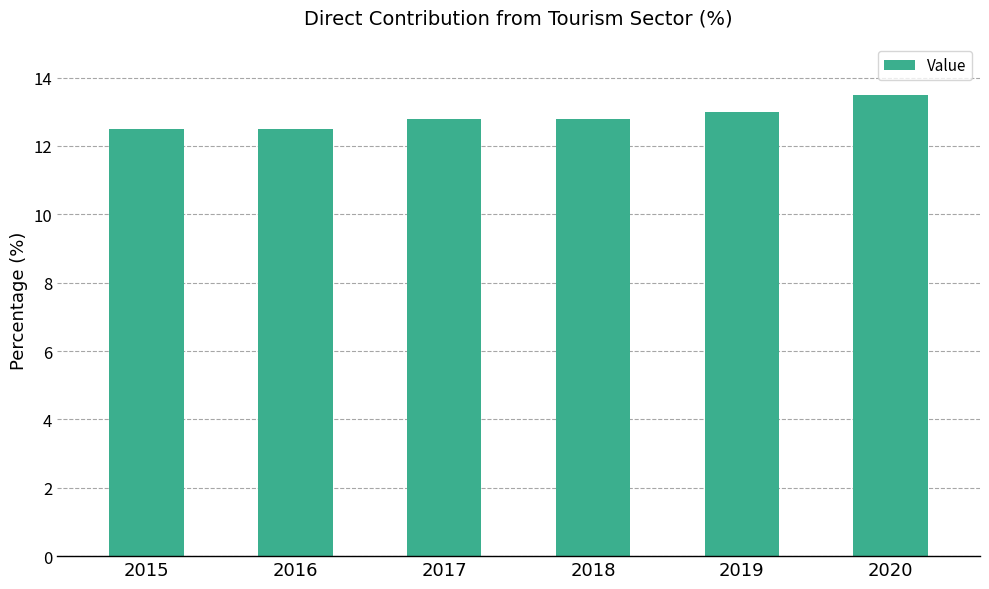

Reading left to right, extract all data points from this chart.

12.5	12.5	12.8	12.8	13.0	13.5